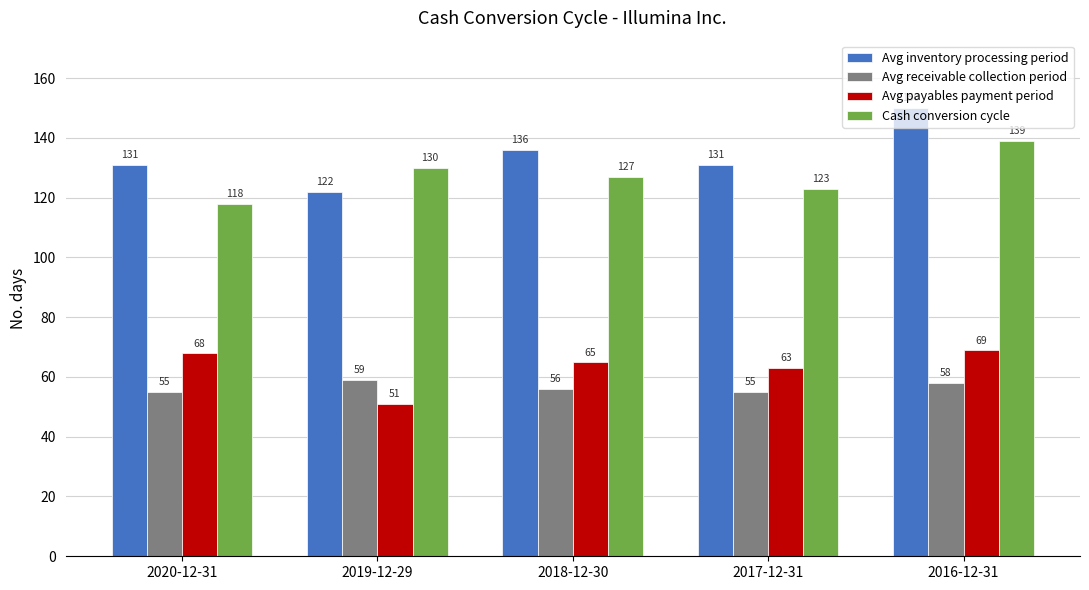

What is the difference between the Avg receivable collection period values at 2016-12-31 and 2017-12-31?

3